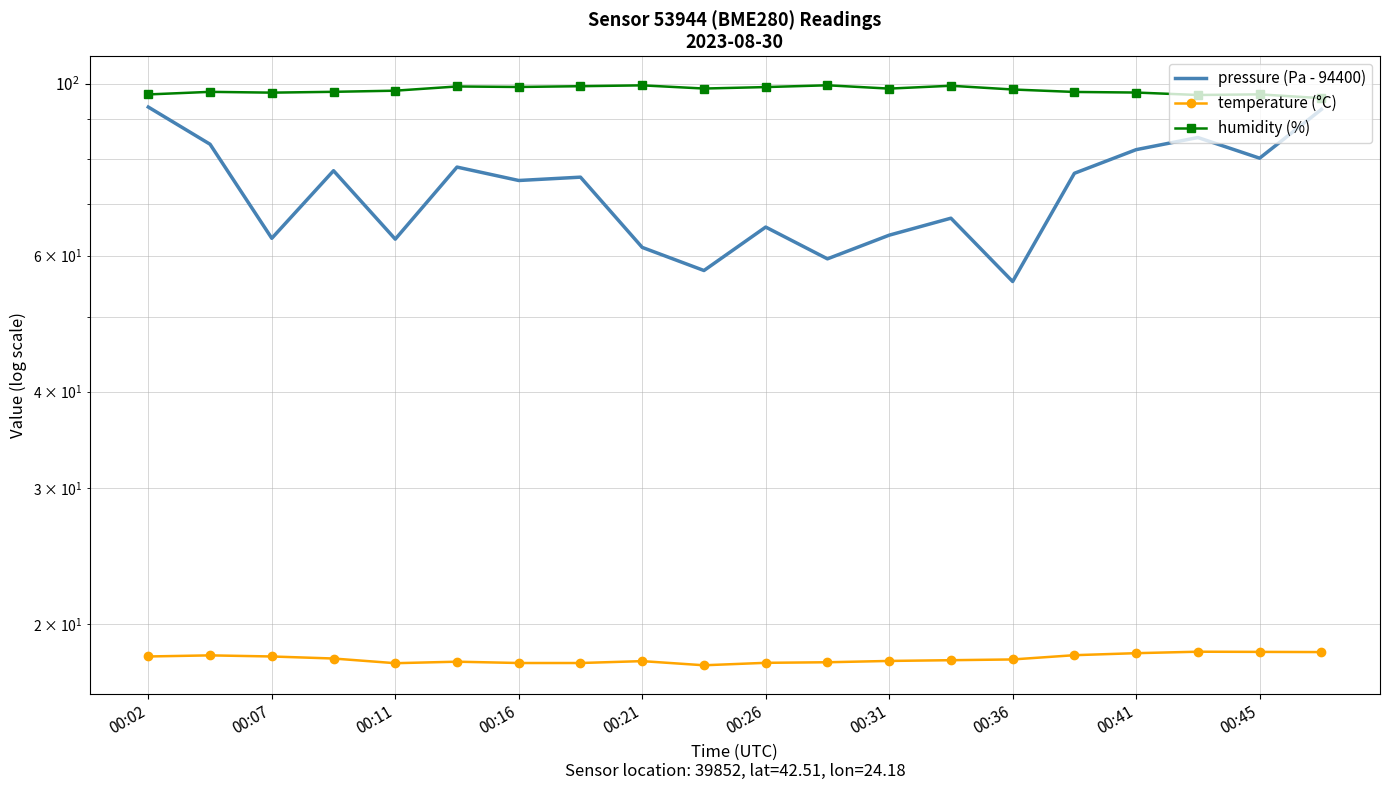

True or false: temperature (°C) and humidity (%) intersect in this chart.

False